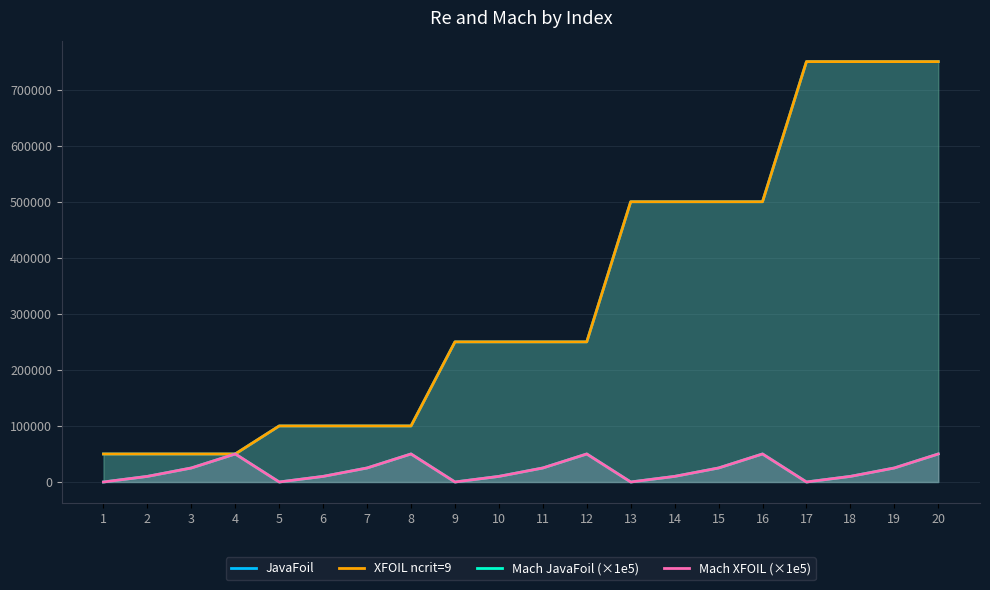

Is it true that XFOIL ncrit=9 equals 250000 at 10?

True